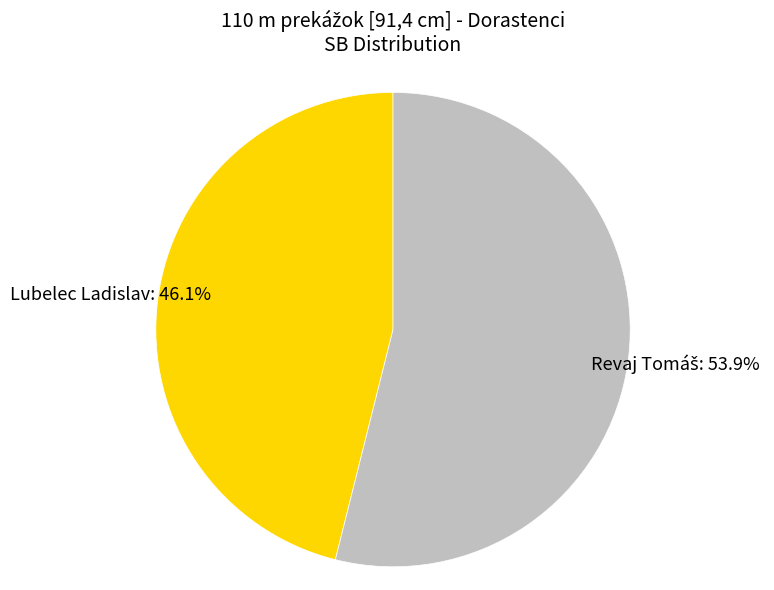

How many slices are in this pie chart?

2